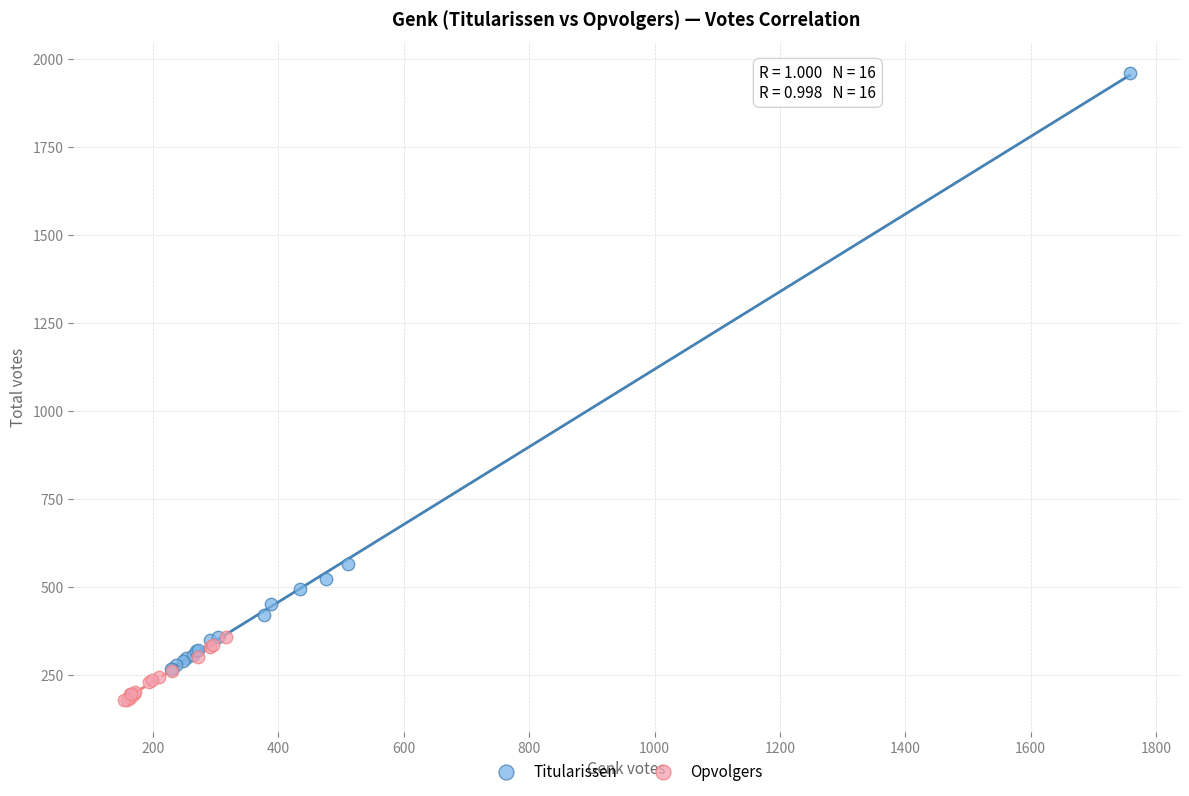

Which series has the largest Y range (max minus min)?

Titularissen